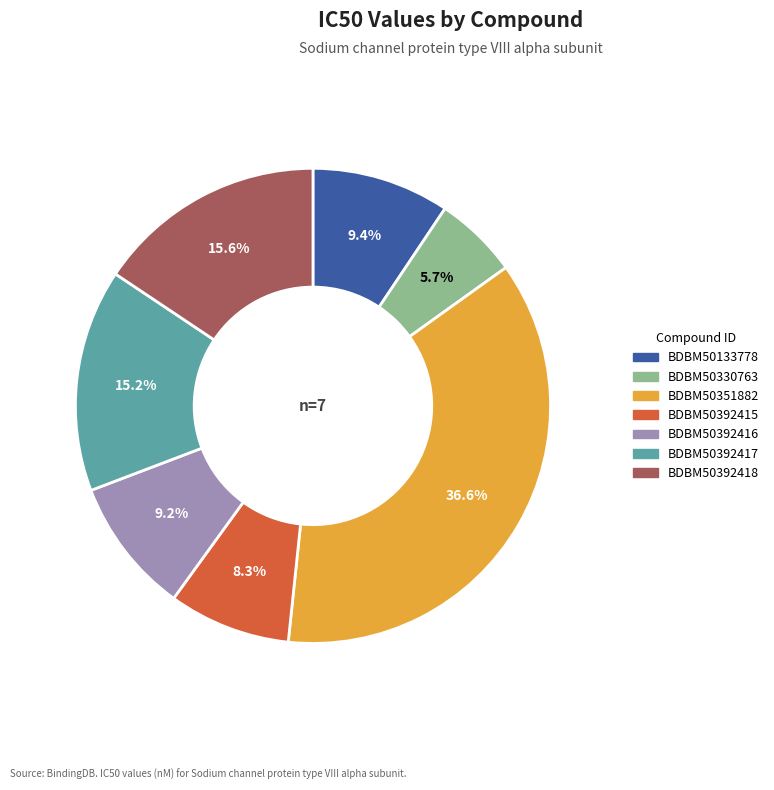

What is the ratio of the value at BDBM50392415 to the value at BDBM50133778?

0.9